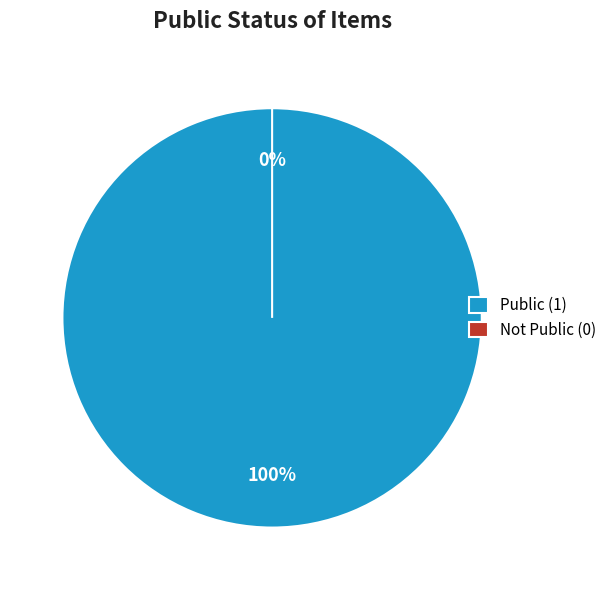

How many slices are in this pie chart?

2